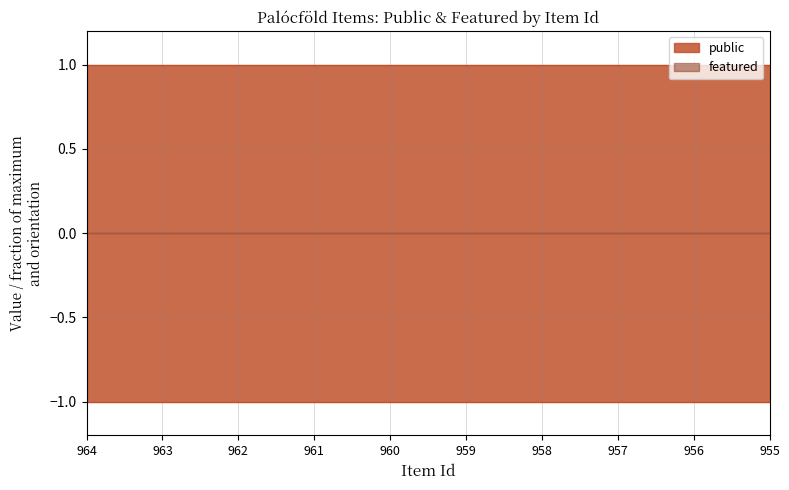

True or false: featured and public intersect in this chart.

False